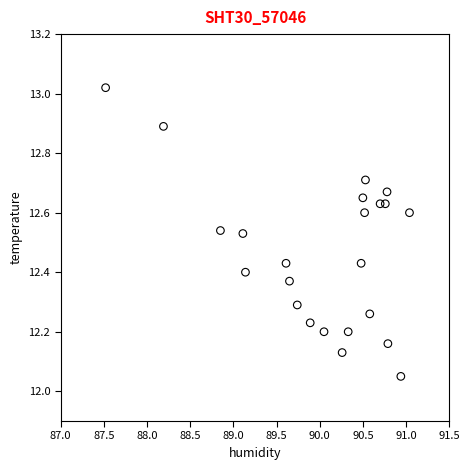

What is the range of Y values (max minus min)?

1.0